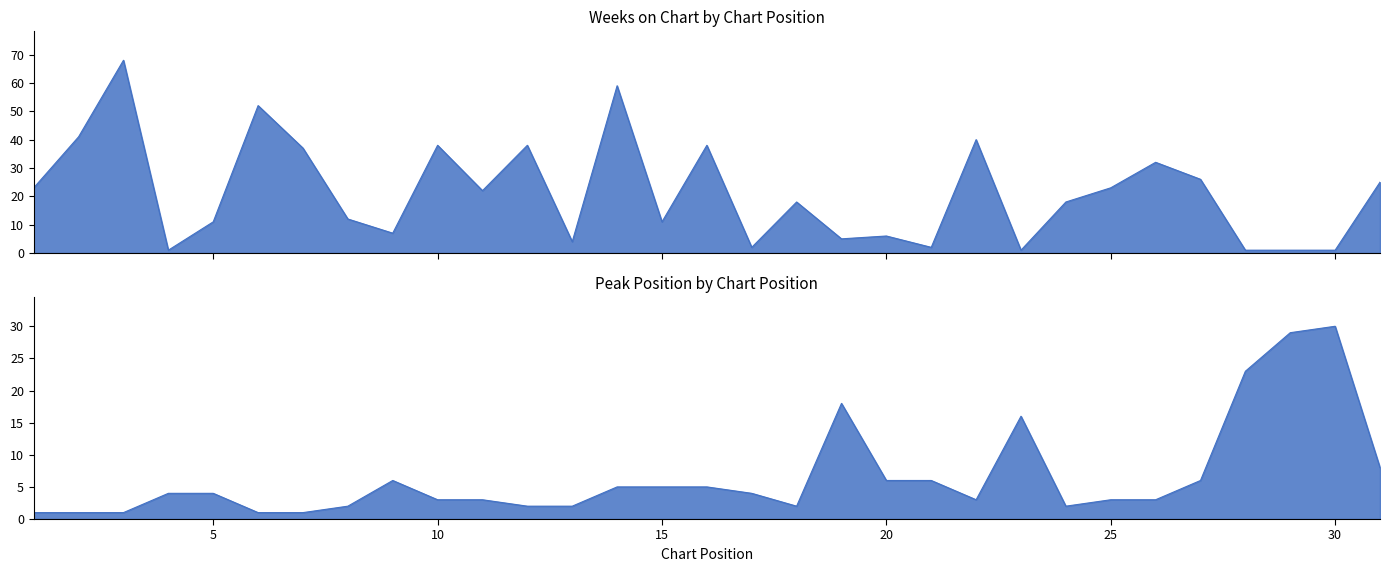

What are all the series names shown in the legend?

Weeks on Chart, Peak Position